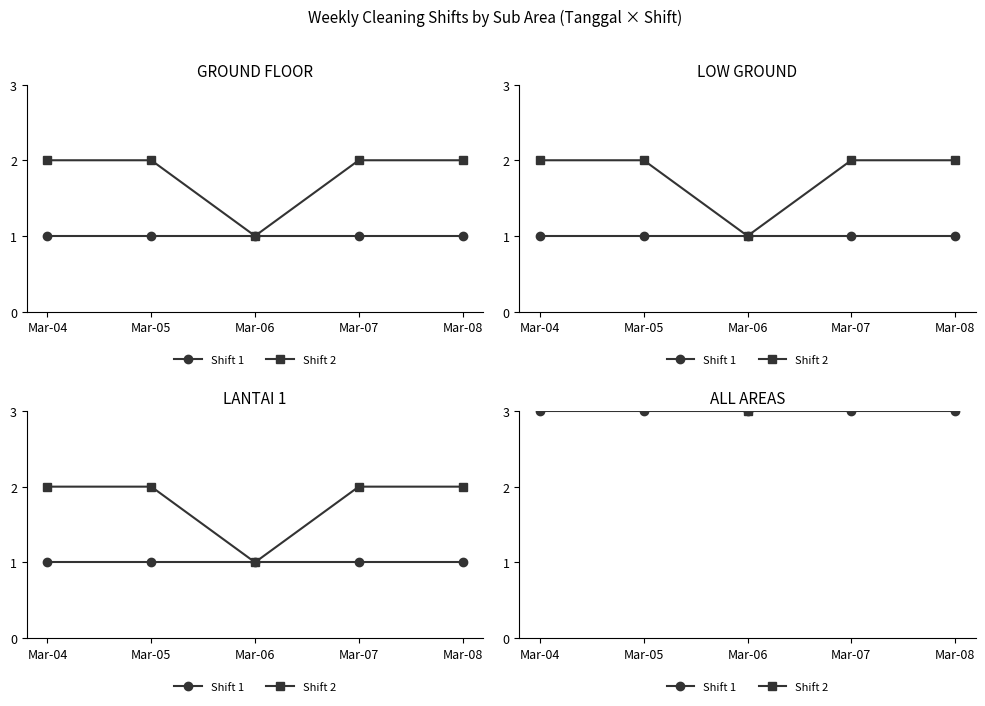

Which series has the widest spread of values?

Shift 2